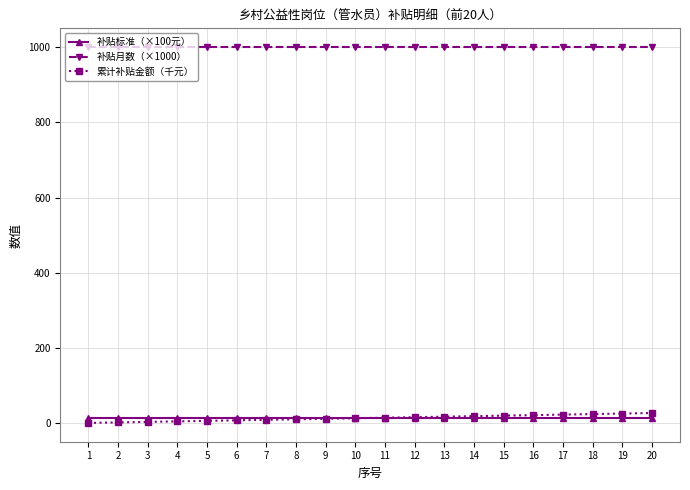

What is the highest value of the 补贴月数（×1000） series?

1000.0